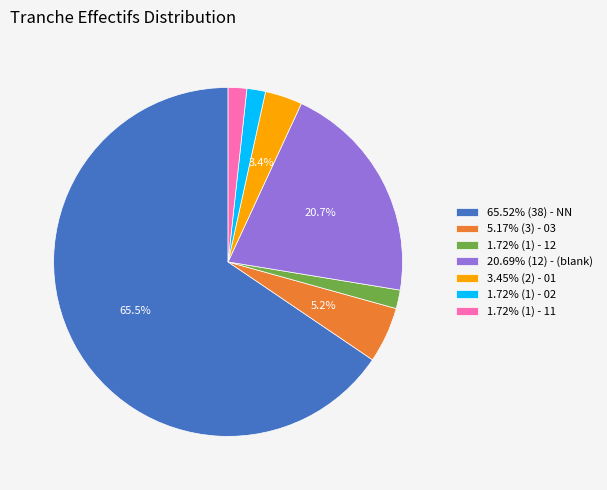

Is the sum of 1.72% (1) - 11 and 1.72% (1) - 02 greater than half?

No